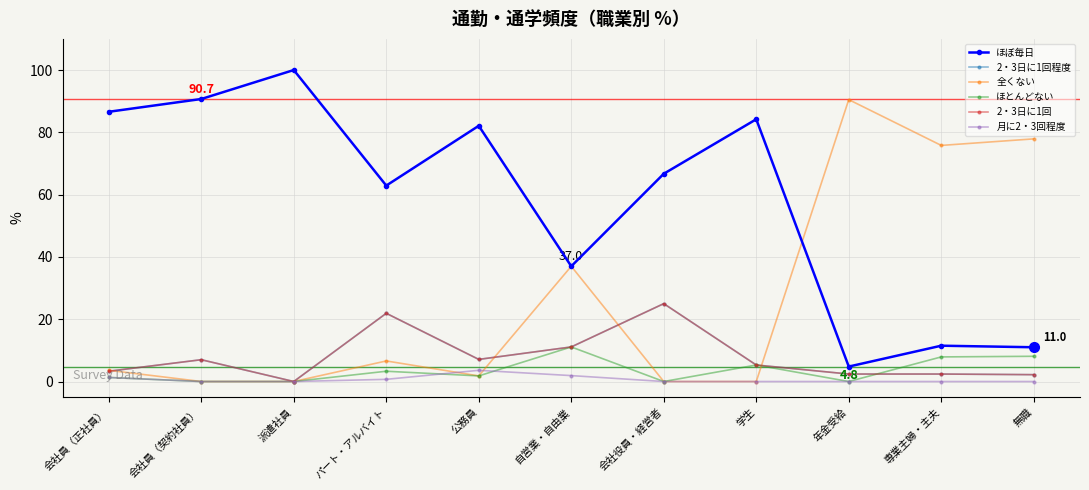

Which series has the largest total across all categories?

ほぼ毎日